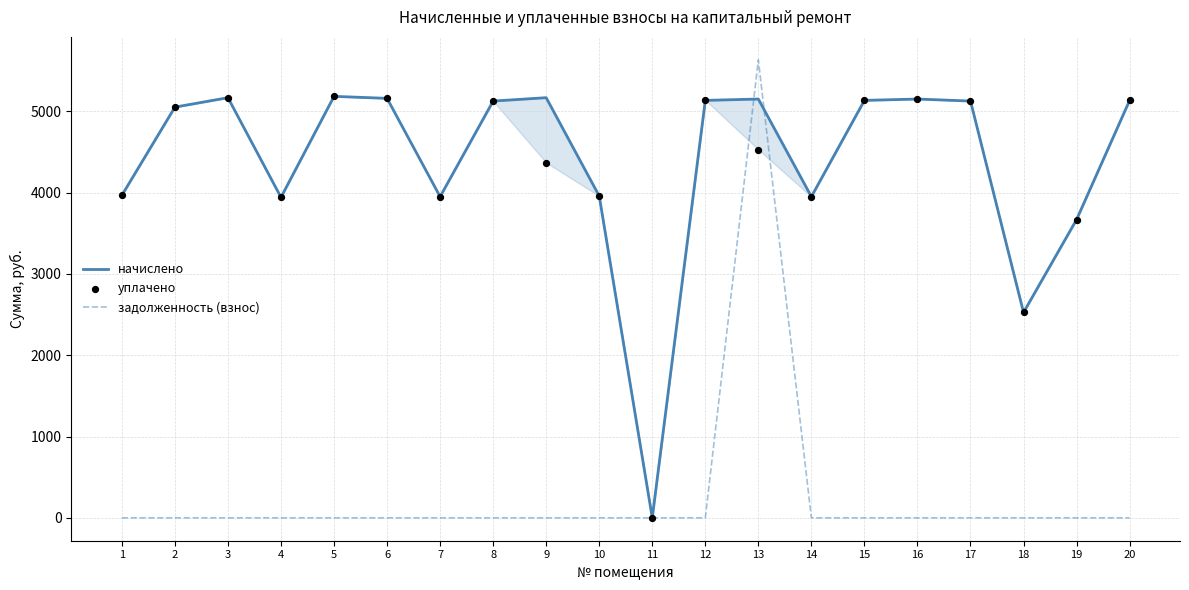

At how many categories does at least one series exceed 1945?

19